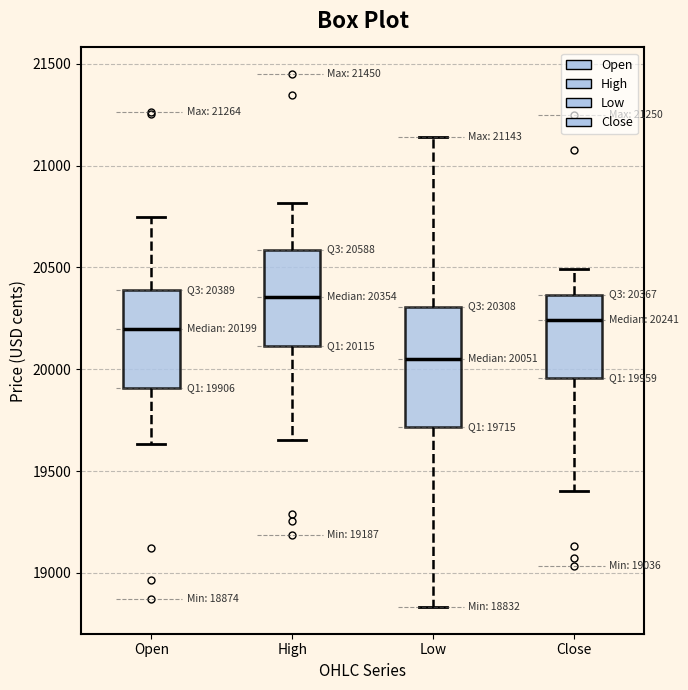

Which box has the lowest median line?

Low